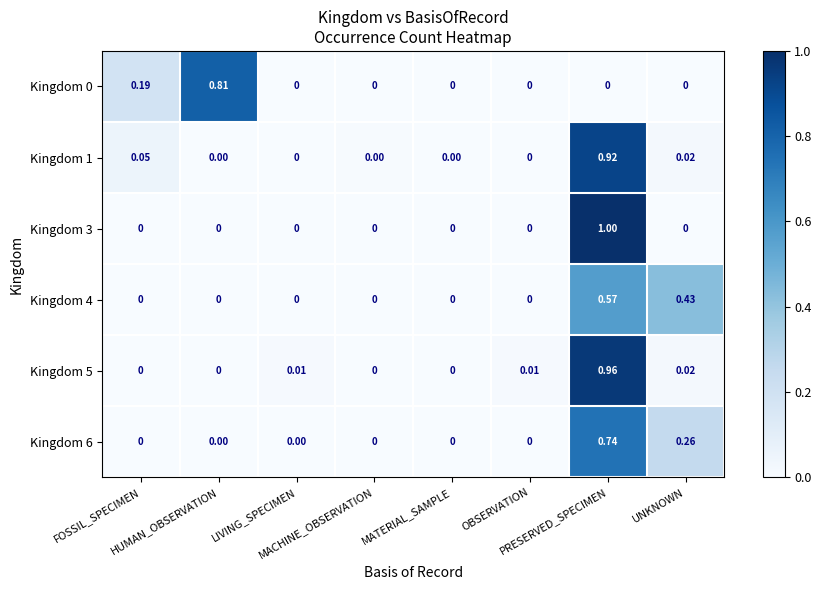

At how many categories does at least one series exceed 0?

8